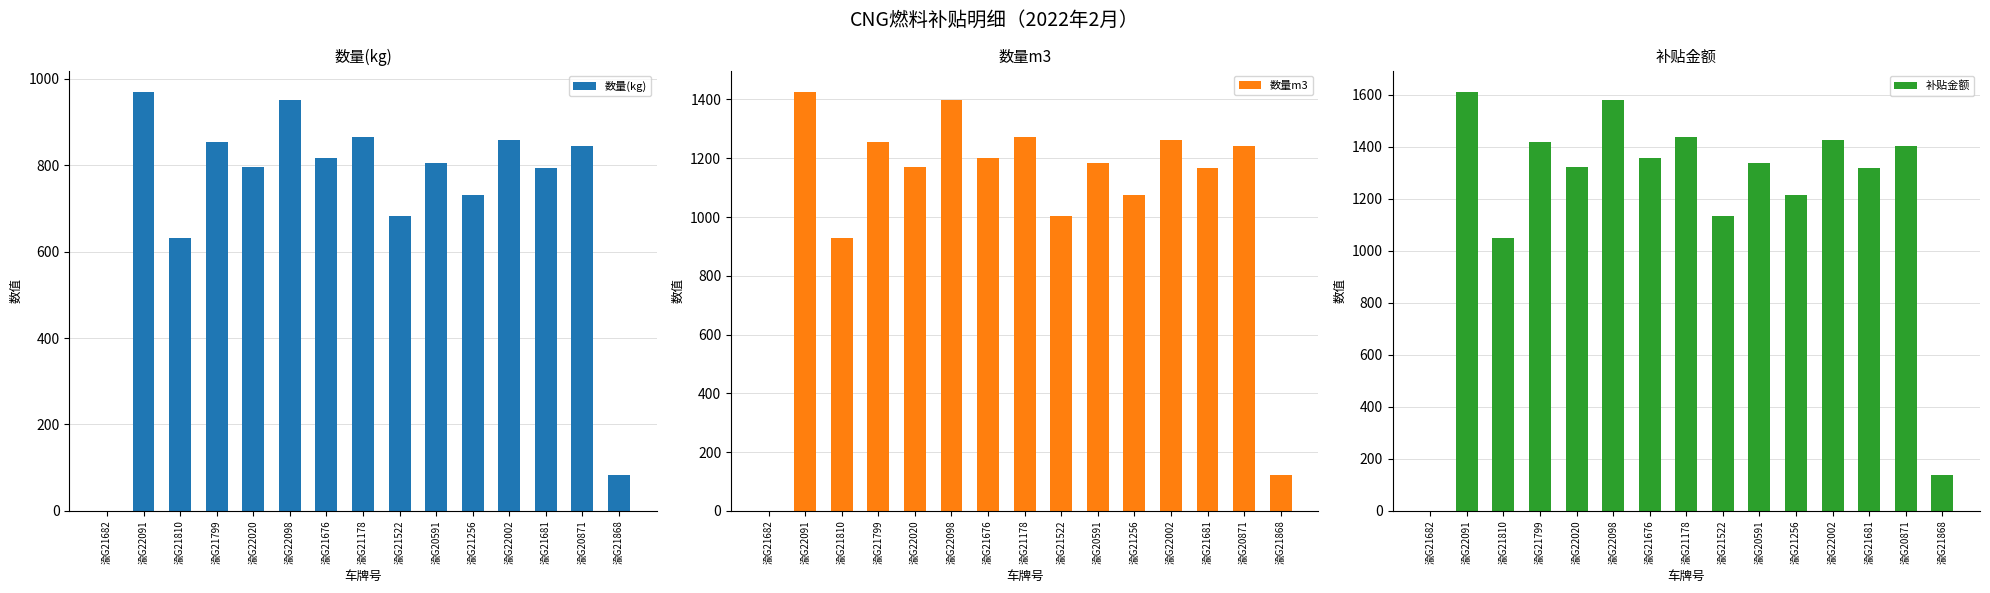

What is the difference between the highest and lowest values at 渝G21256?

482.5